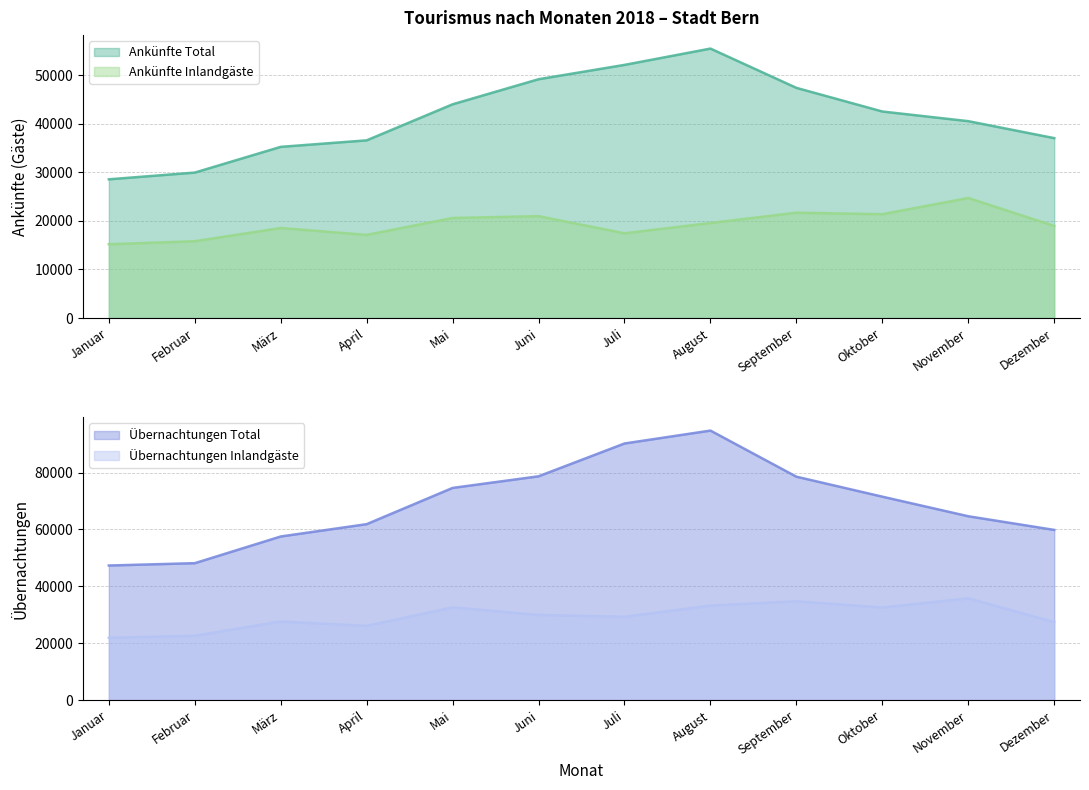

Which series changed the most between Juli and August?

Übernachtungen Total